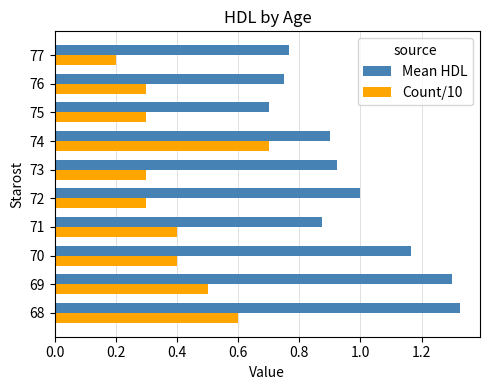

True or false: Count/10 has a value of 0.4 at 70.

True